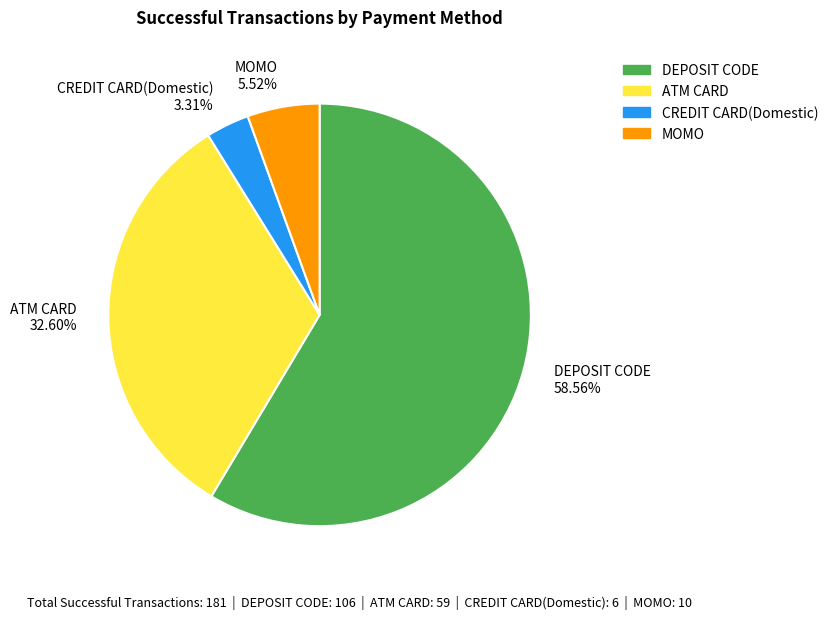

To the nearest percent, what is the difference between the DEPOSIT CODE and CREDIT CARD(Domestic) slice percentages?

55%